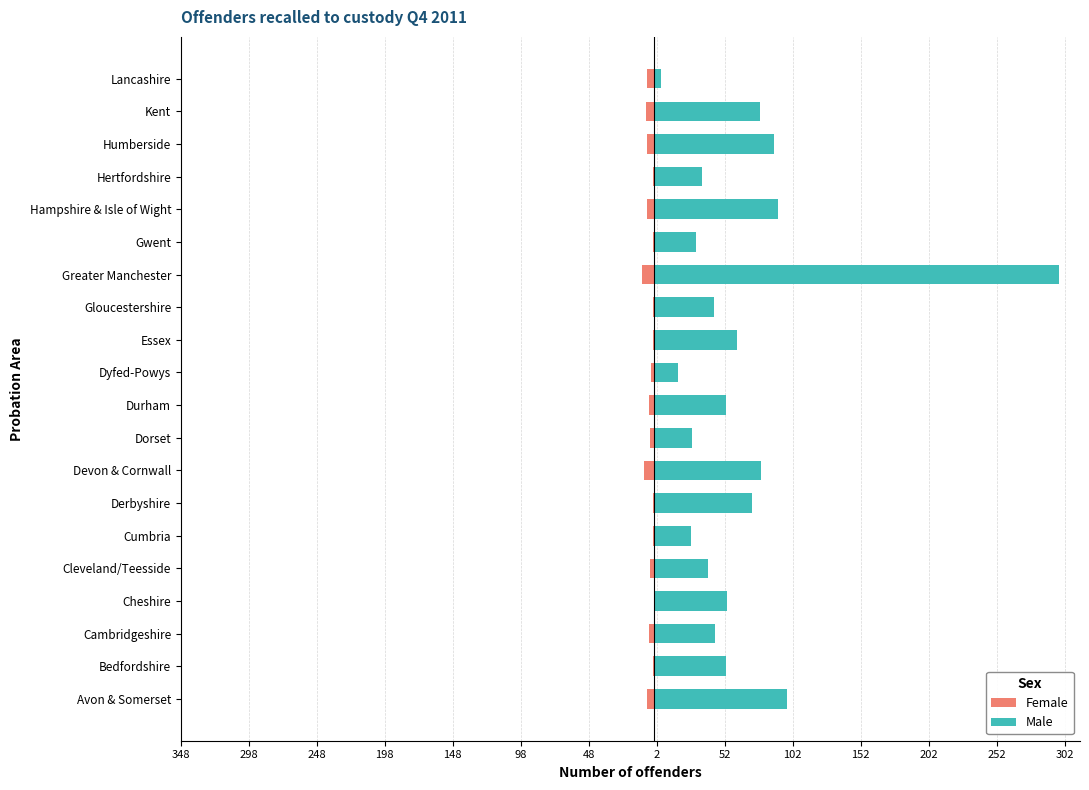

How many values in Female are below zero?

19